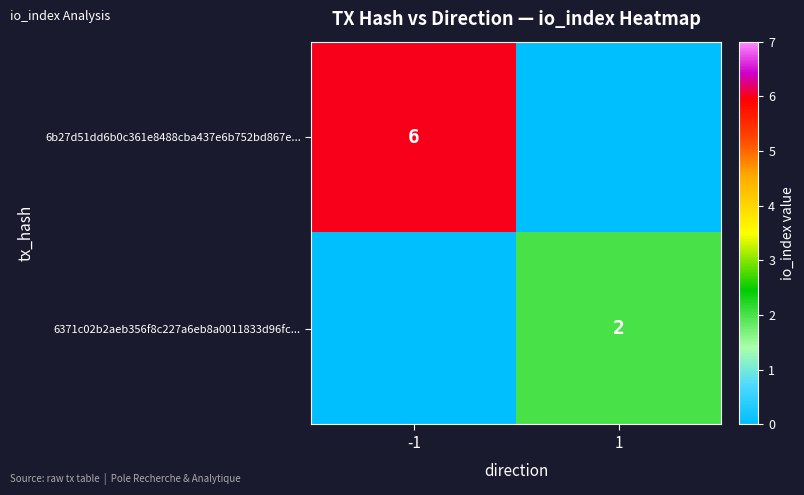

Between -1 and 1, which is larger?

-1